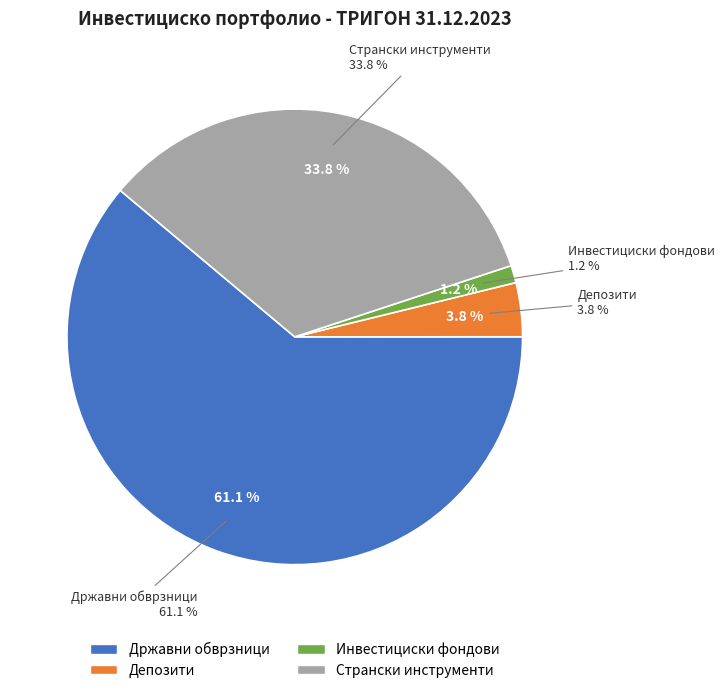

Which slice is the largest?

Државни обврзници